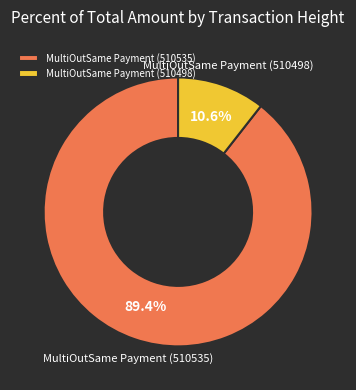

To the nearest percent, what percentage of the pie is MultiOutSame Payment (510535)?

89%